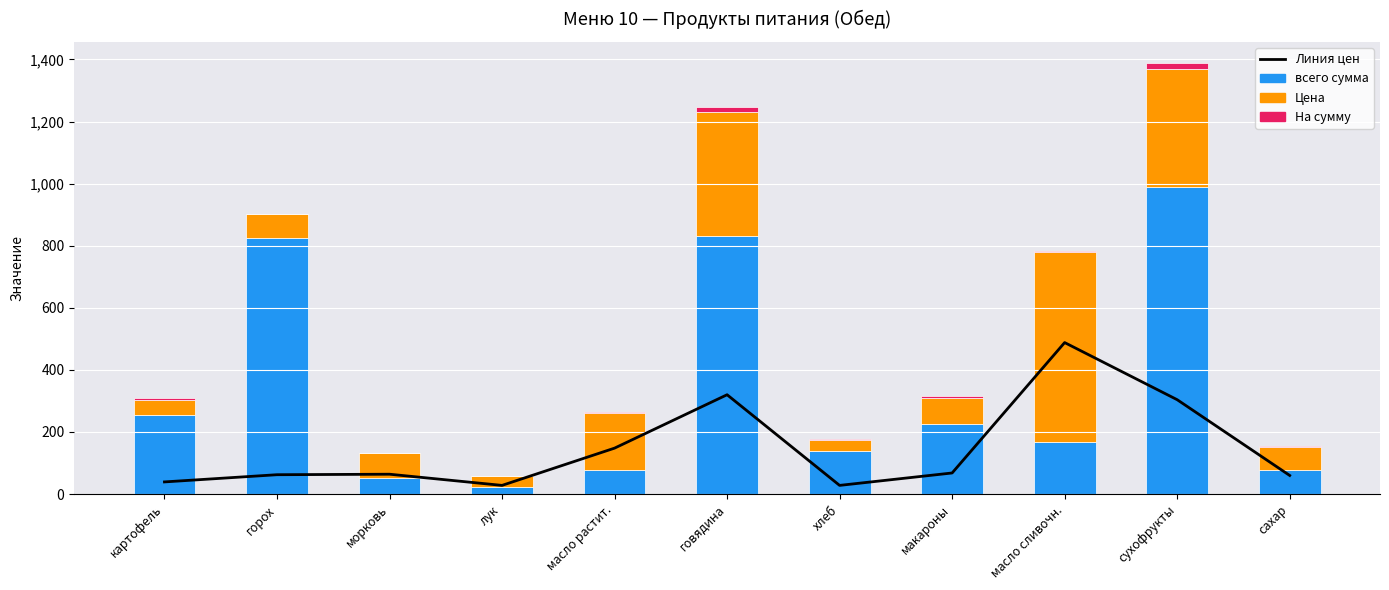

True or false: Линия цен has a value of 16.4 at макароны.

False